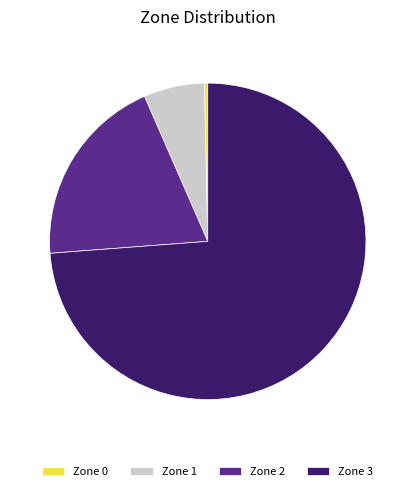

What is the majority slice?

Zone 3